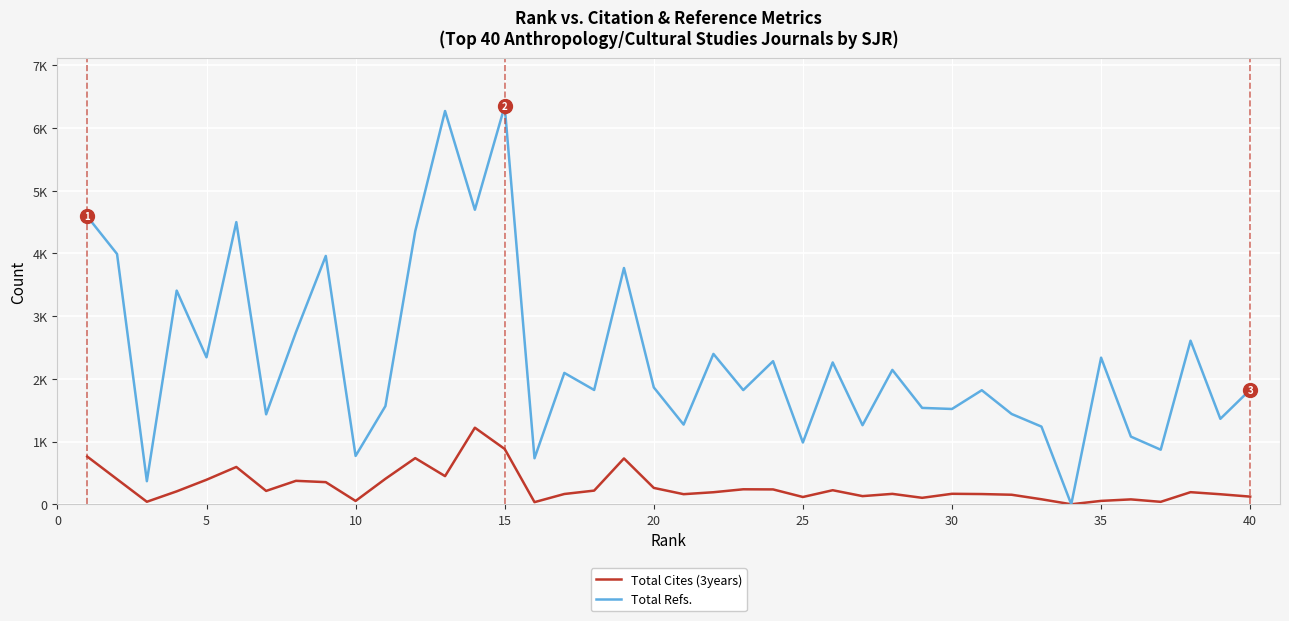

How many interior local valleys does the Total Cites (3years) series have?

11